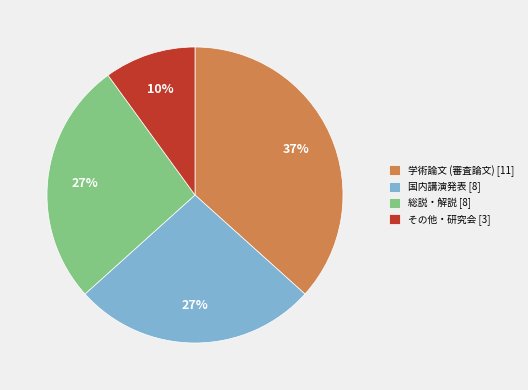

True or false: 総説・解説 [8] accounts for 14% of the total.

False